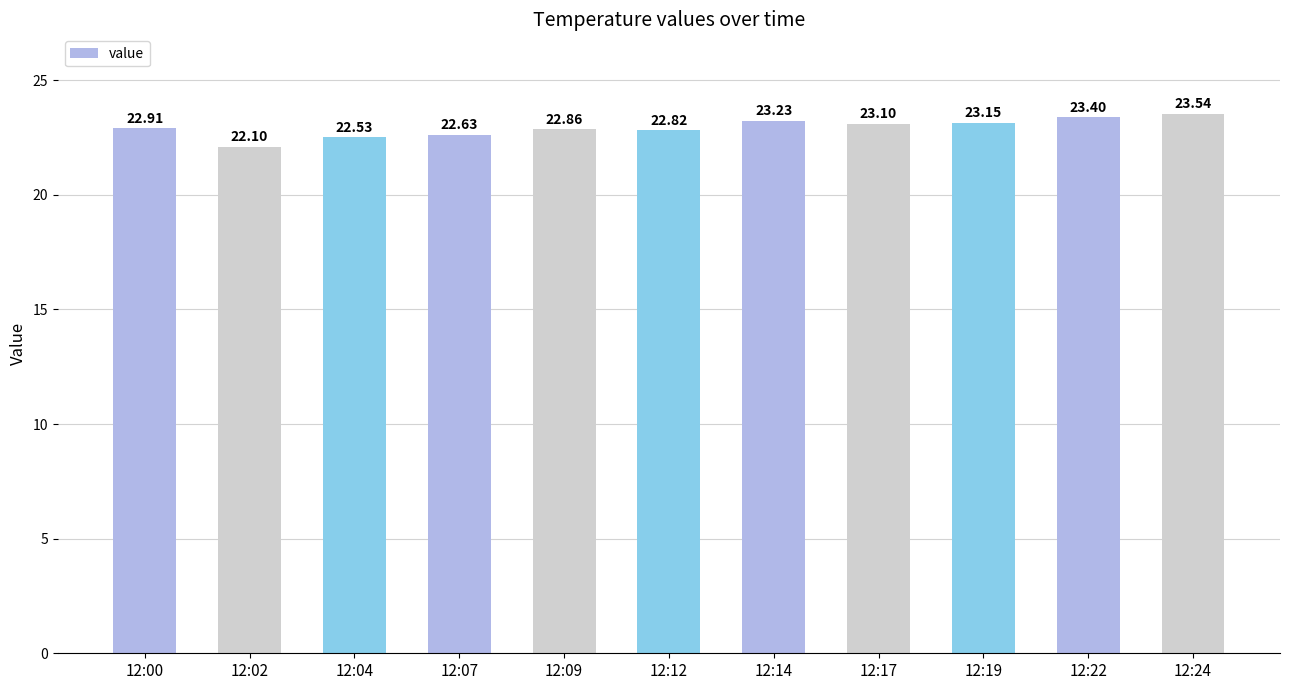

Are the bars grouped side by side (vs. stacked)?

No